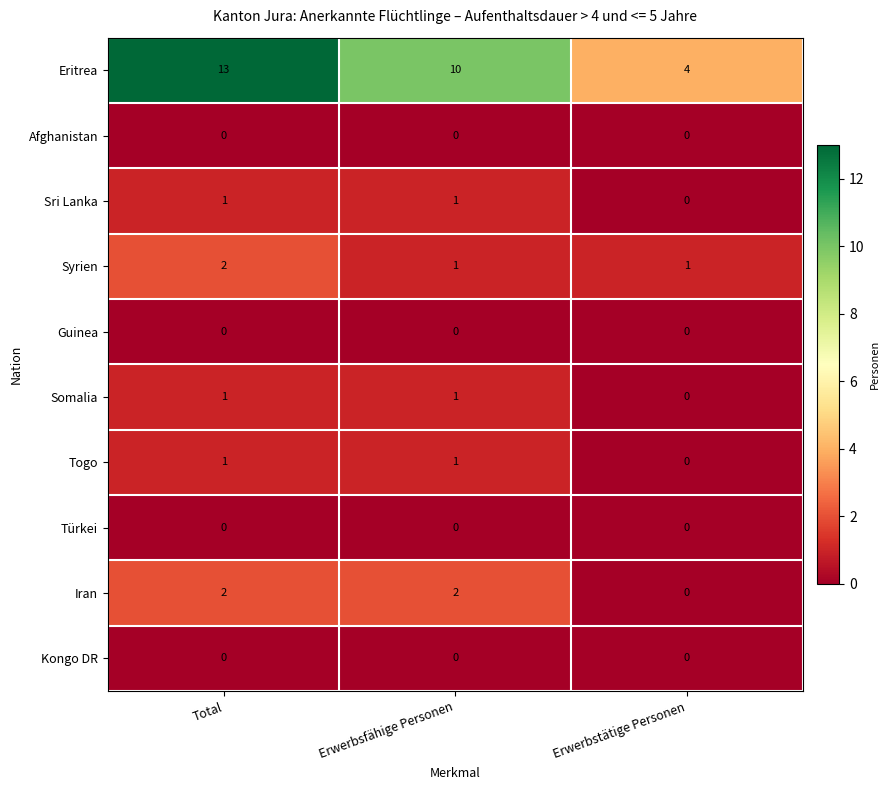

Is it true that Eritrea equals 13 at Total?

True